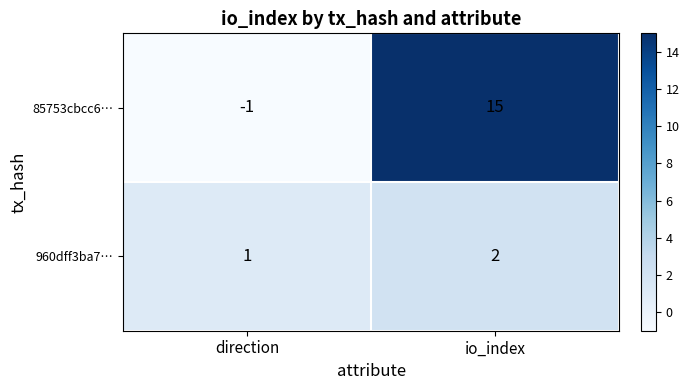

How many data points in 960dff3ba7… are less than 2?

1